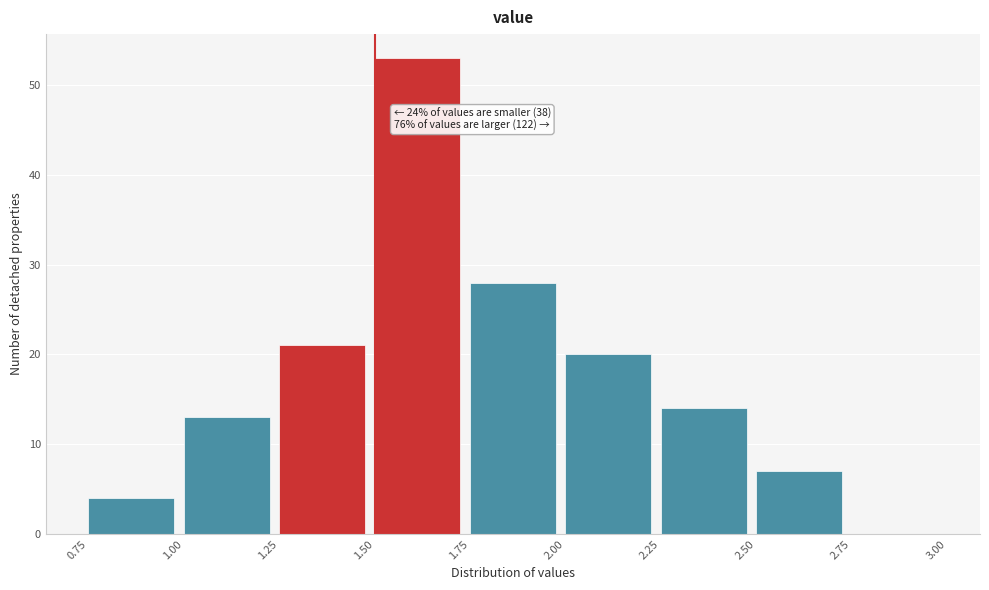

Which range on the x-axis has the tallest bar?

1.50 to 1.75